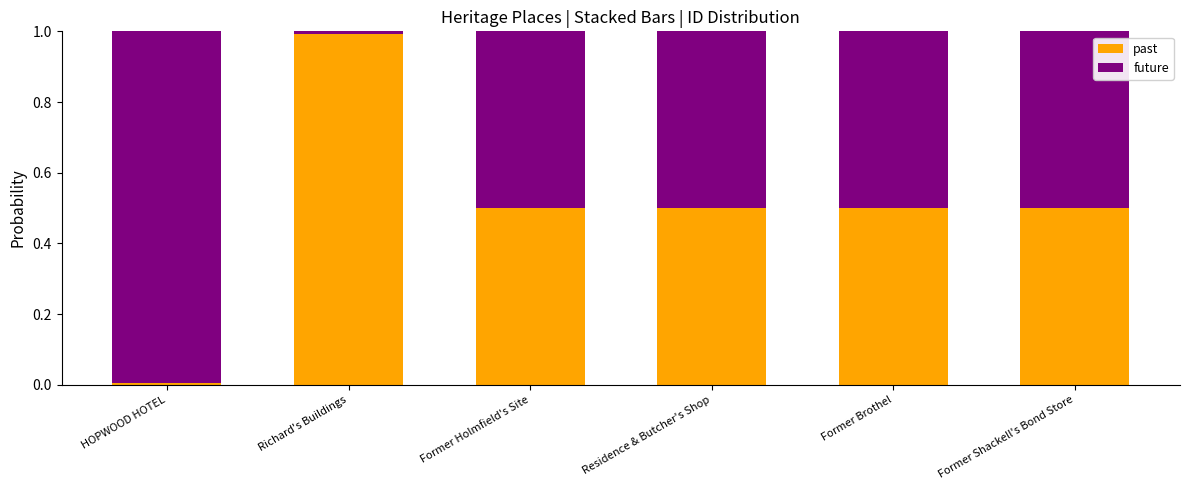

Is it true that past equals 0.0 at HOPWOOD HOTEL?

True